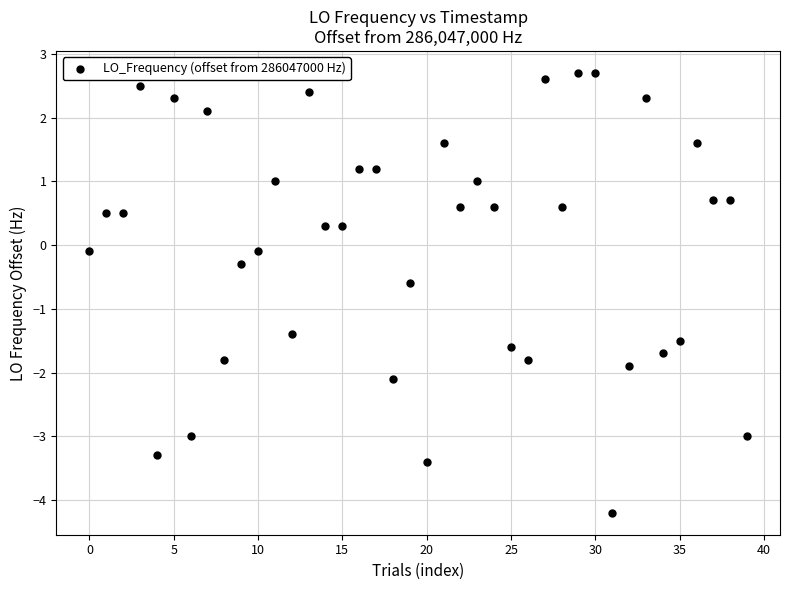

What is the range of Y values (max minus min)?

6.9